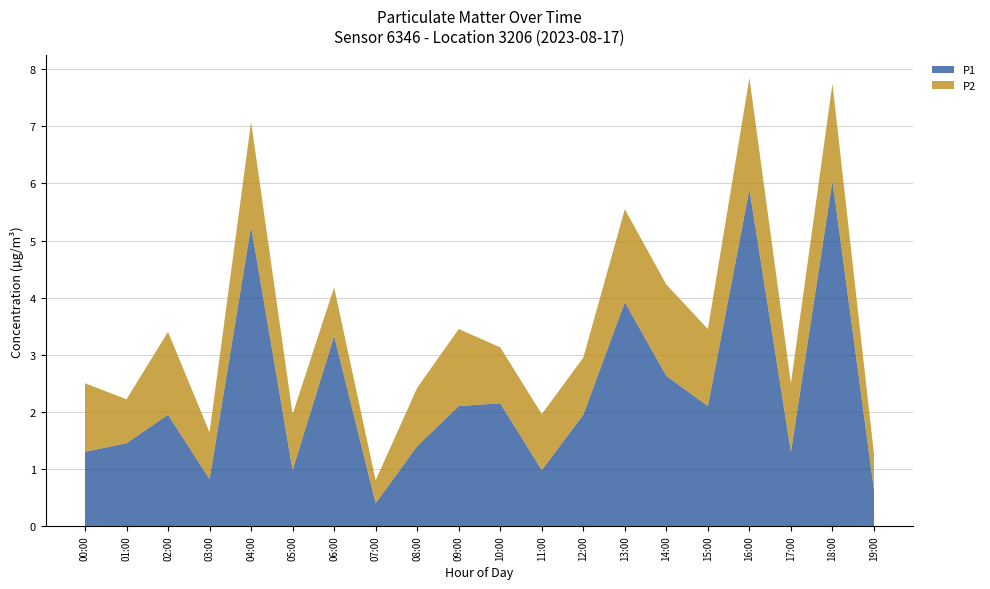

Reading left to right, list all the values displayed in this chart.

P1: 00:00=1.3	01:00=1.4	02:00=1.9	03:00=0.8	04:00=5.2	05:00=1.0	06:00=3.3	07:00=0.4	08:00=1.4	09:00=2.1	10:00=2.1	11:00=1.0	12:00=1.9	13:00=3.9	14:00=2.6	15:00=2.1	16:00=5.9	17:00=1.3	18:00=6.0	19:00=0.6
P2: 00:00=1.2	01:00=0.8	02:00=1.4	03:00=0.8	04:00=1.8	05:00=1.0	06:00=0.8	07:00=0.4	08:00=1.0	09:00=1.4	10:00=1.0	11:00=1.0	12:00=1.0	13:00=1.6	14:00=1.6	15:00=1.4	16:00=1.9	17:00=1.2	18:00=1.7	19:00=0.6